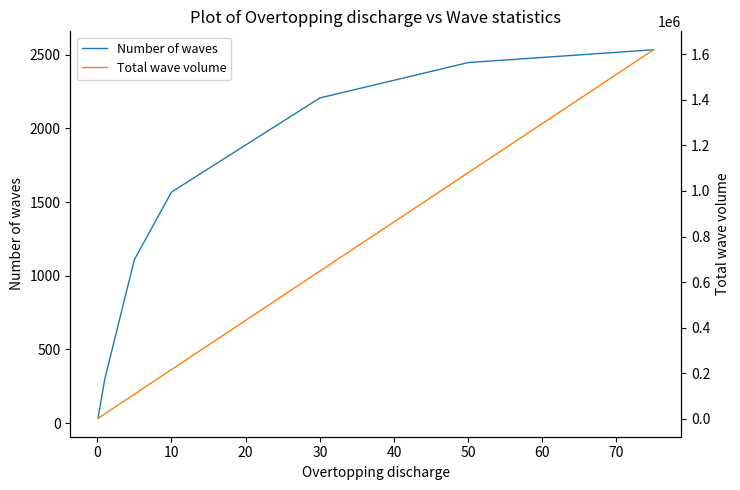

True or false: Total wave volume has more than 2 interior local peaks.

False